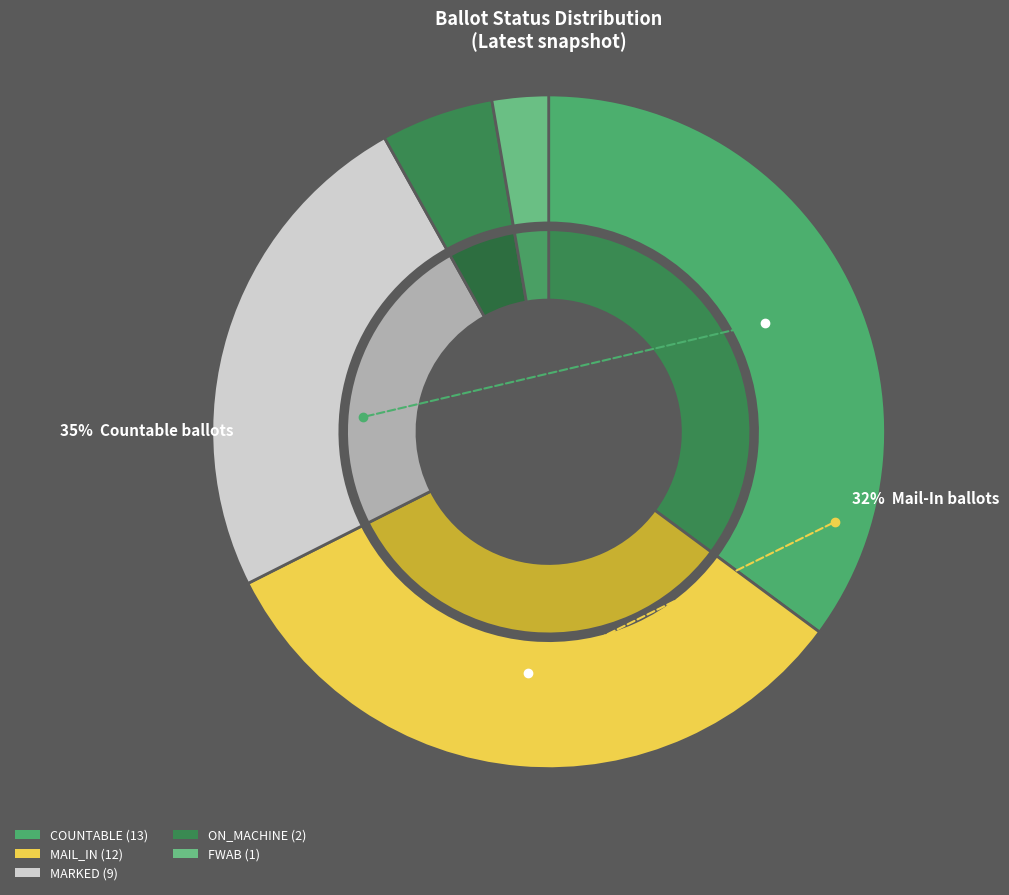

To the nearest percent, what is the difference between the largest and smallest slice percentages?

32%